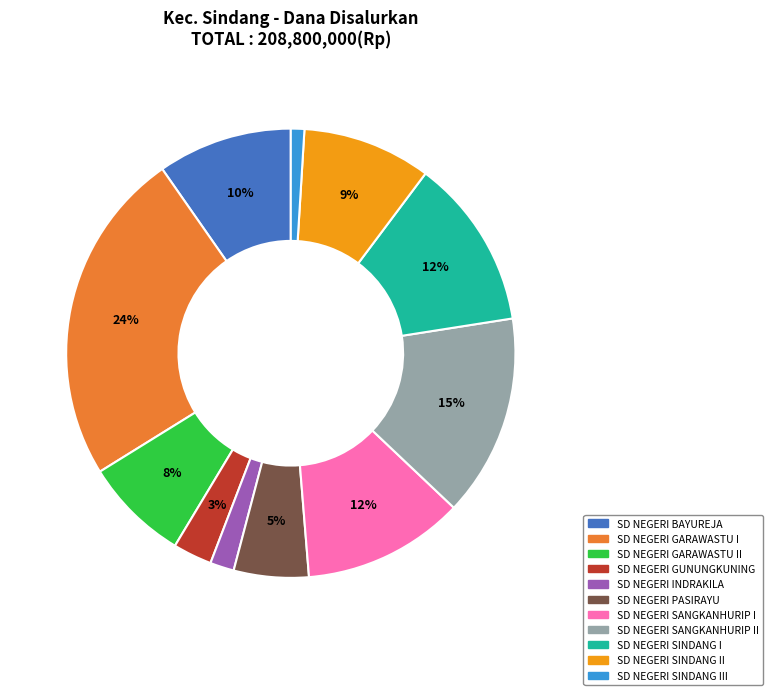

Does any single category account for the majority?

No